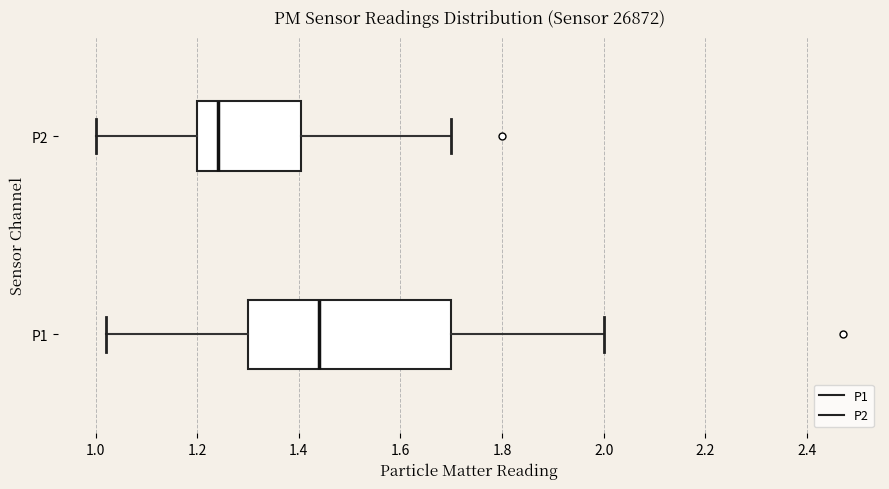

Where does the right whisker of the box for P2 end on the x-axis? The values are not printed on the chart, so give them approximately, as read against the axis.

1.70